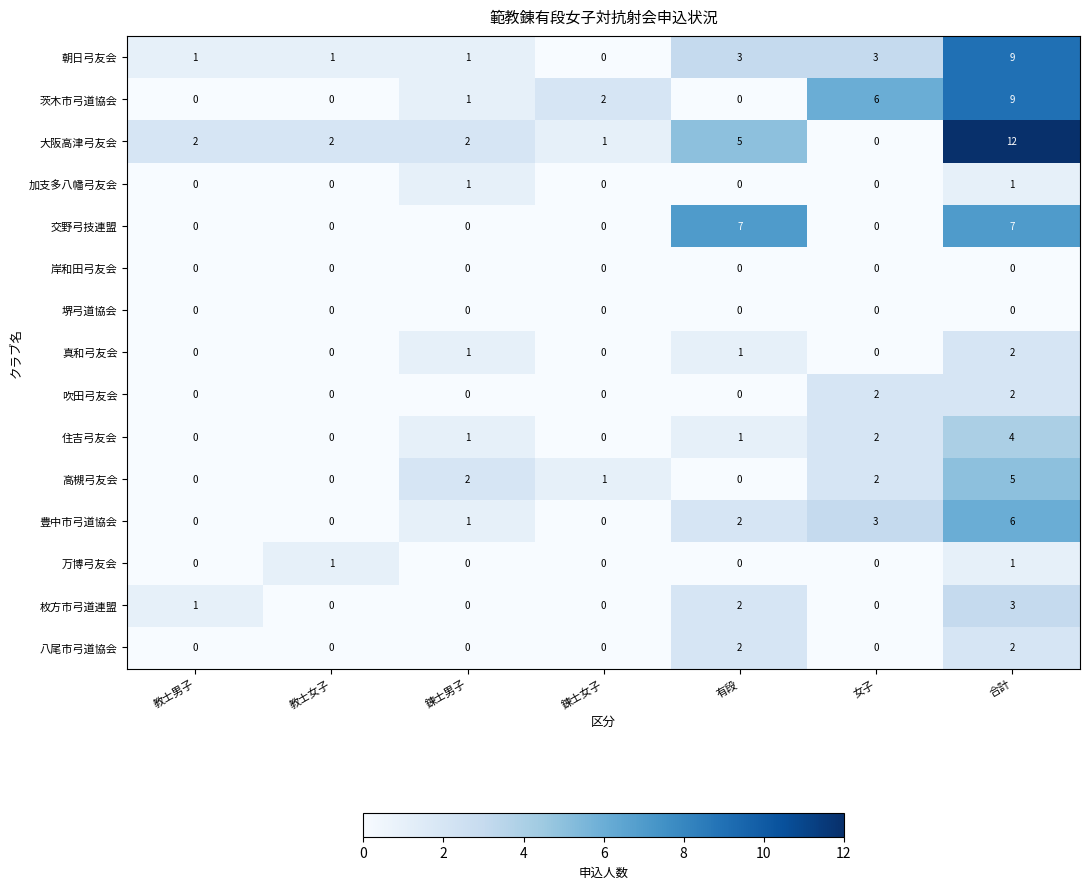

What is the difference between the second highest and minimum values in the 交野弓技連盟 series?

7